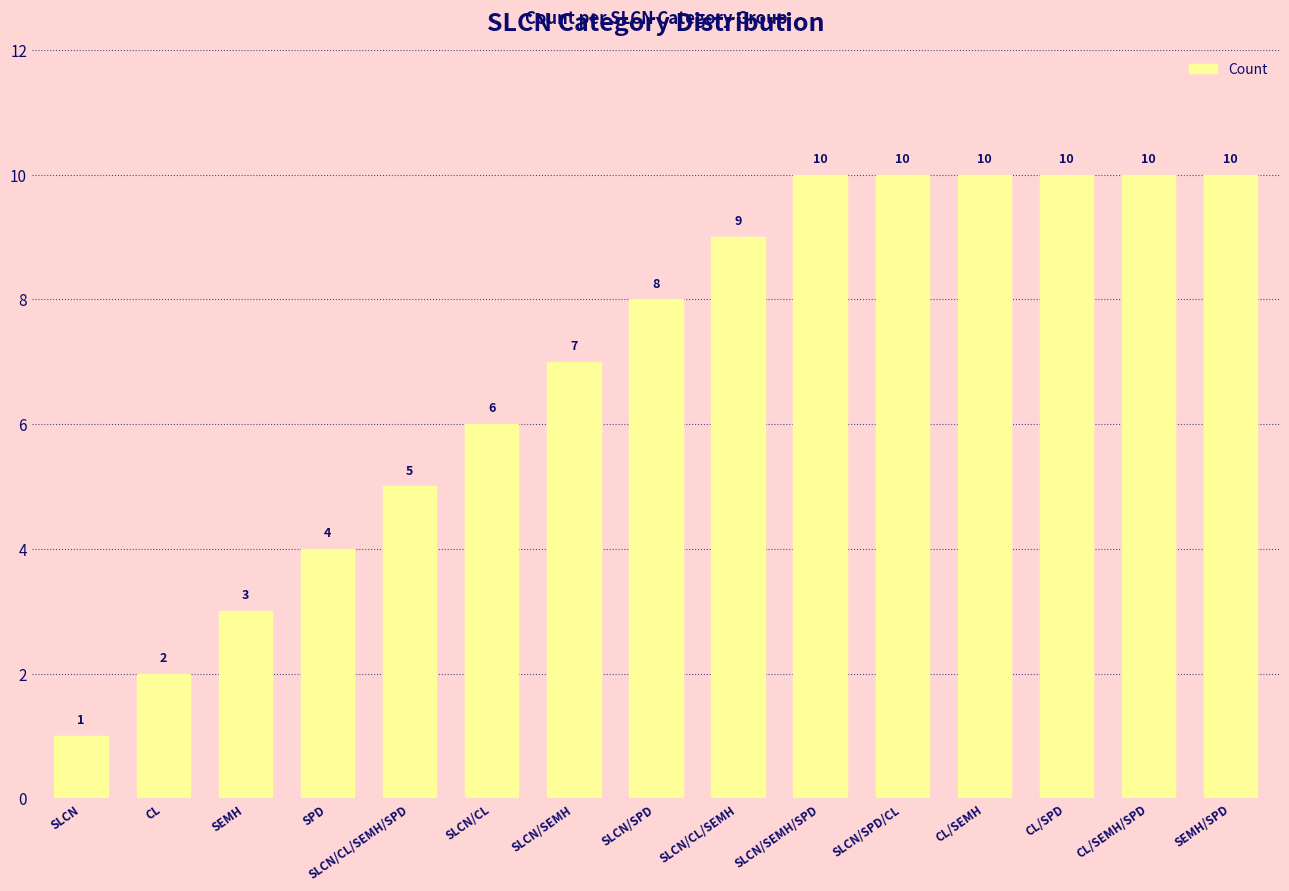

Where is the data nearest to the value 5?

SLCN/CL/SEMH/SPD